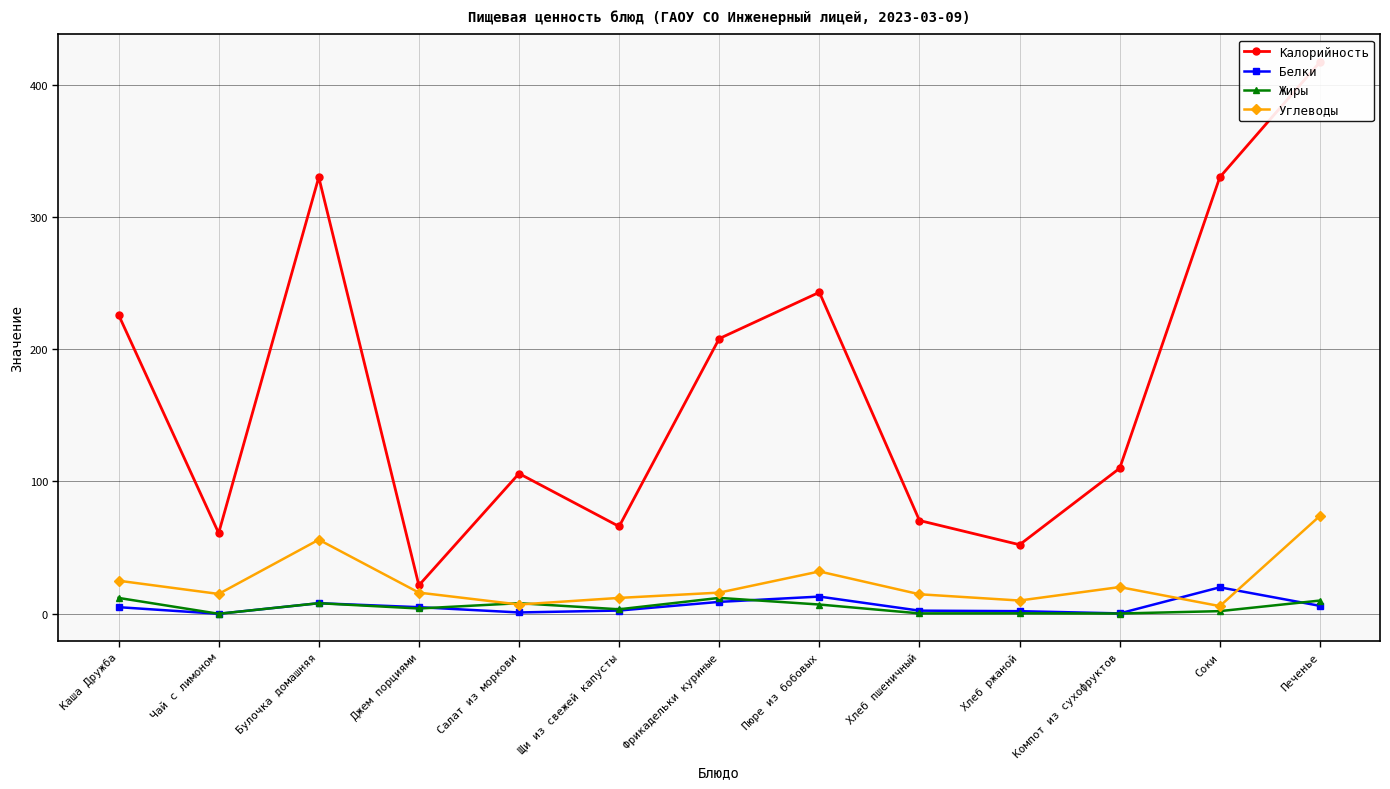

At how many categories does at least one series exceed 154?

6